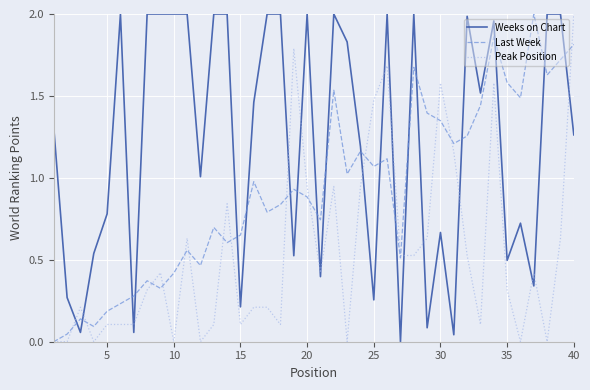

Which series has the largest total across all categories?

Weeks on Chart